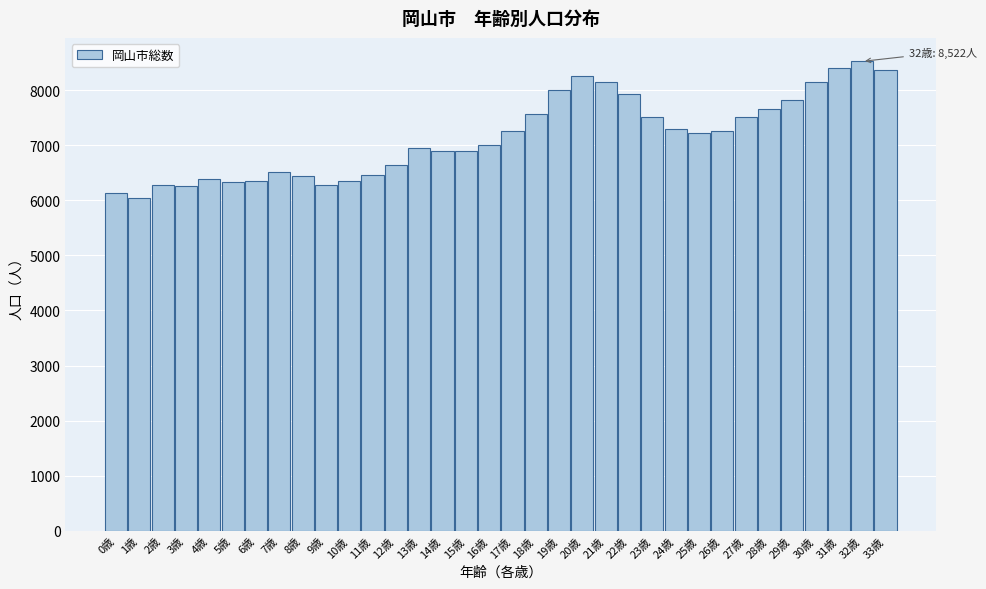

What is the sum of all values?

243037